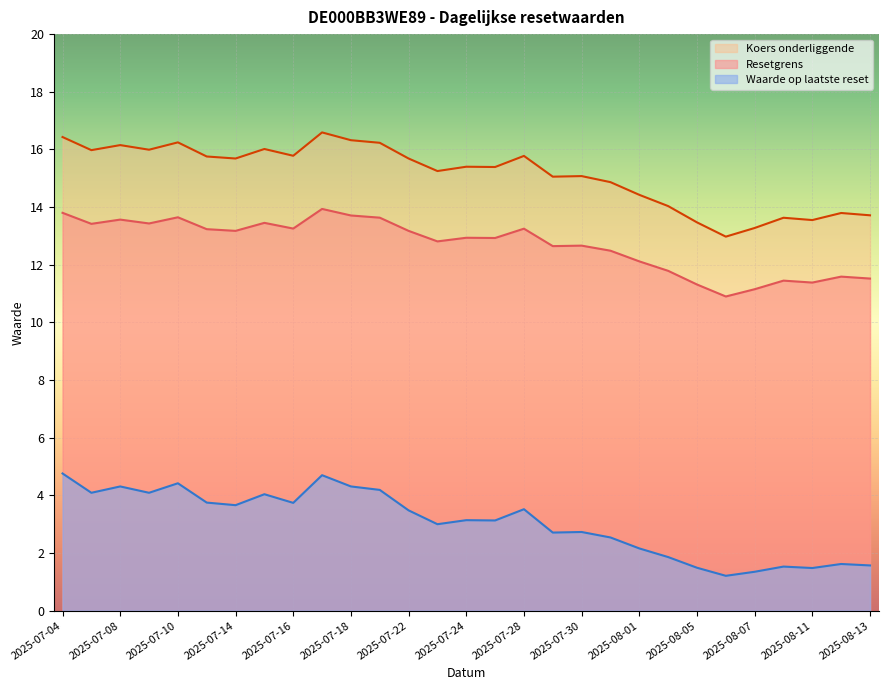

The value of Resetgrens at 2025-08-05 is 3.0. True or false?

False